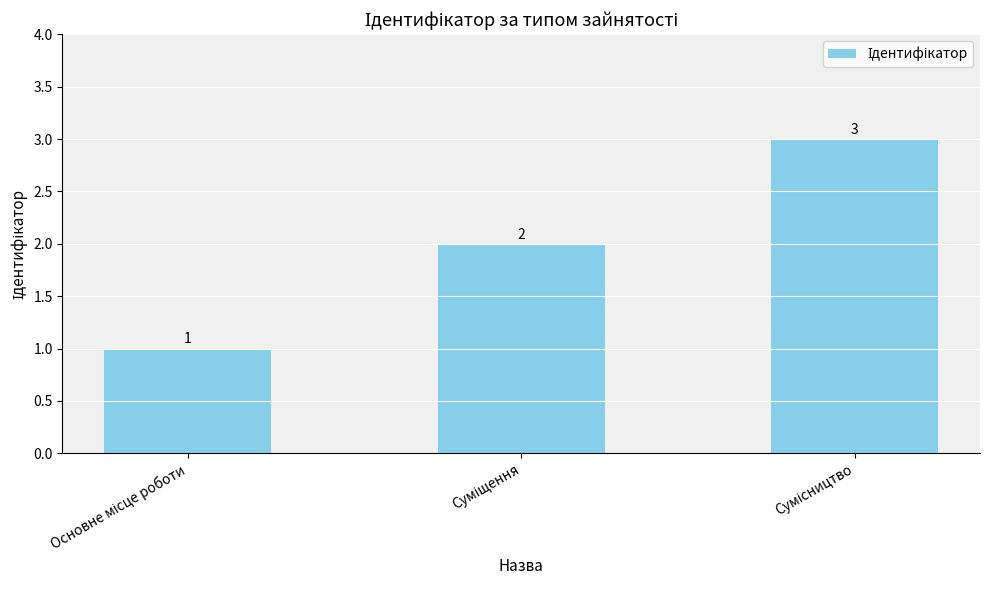

Does the chart contain stacked bars?

No